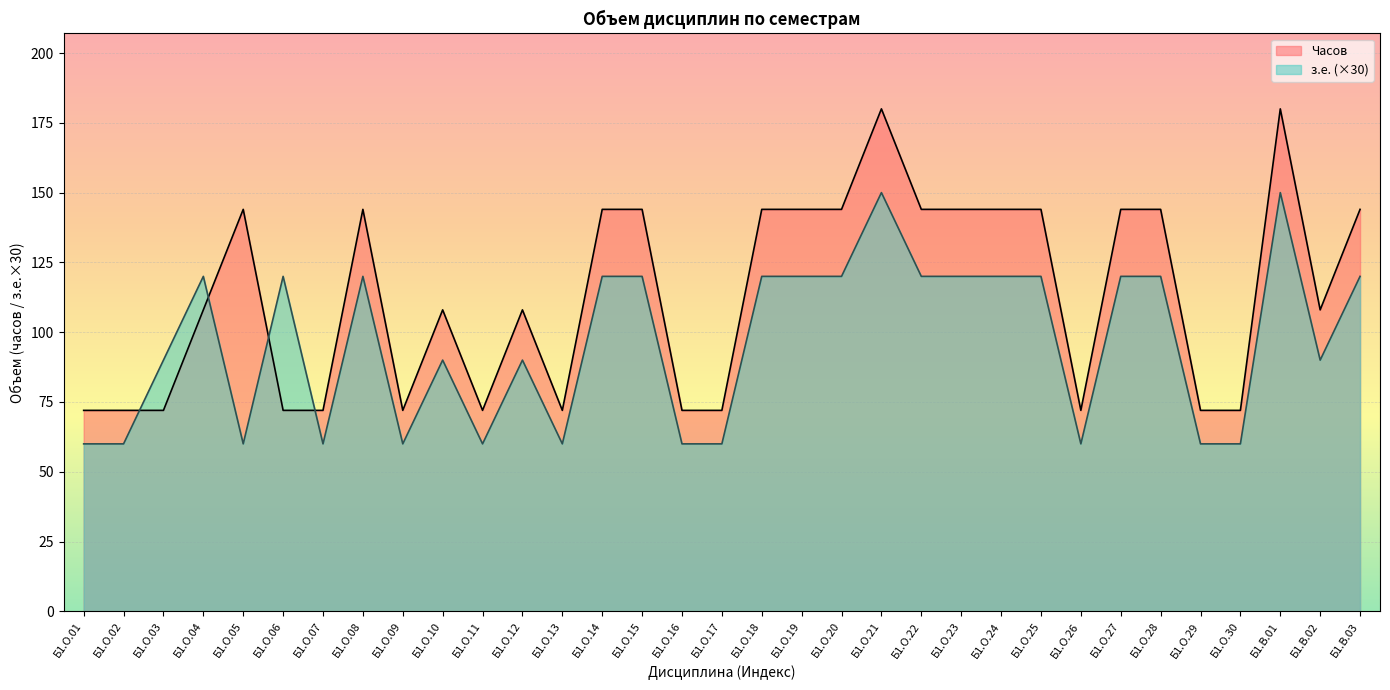

What is the maximum value for з.е.?

150